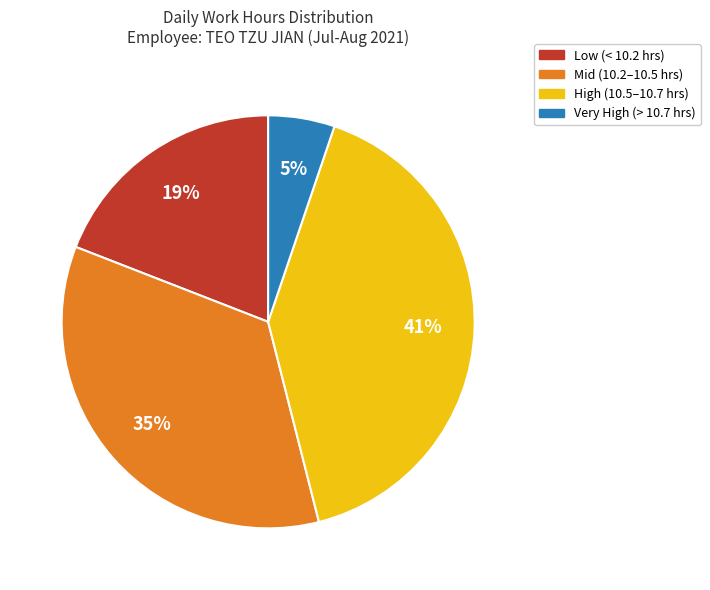

Does any single category account for the majority?

No